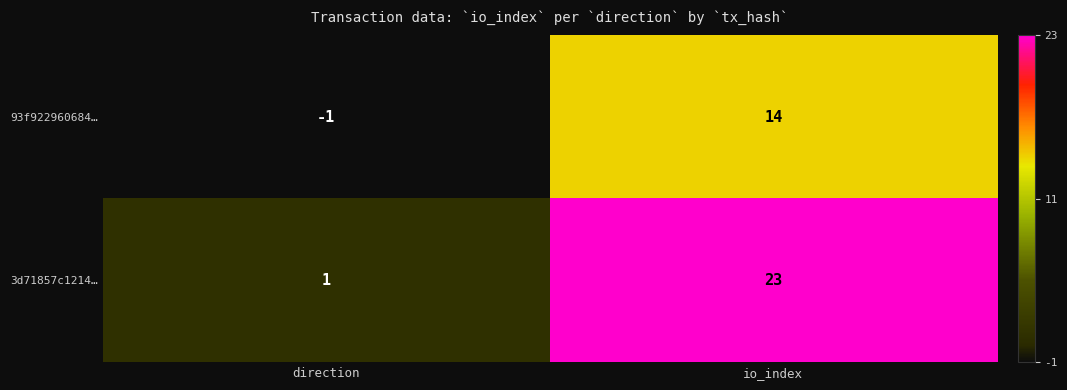

At io_index, list the series in order from smallest to largest.

93f922960684…, 3d71857c1214…